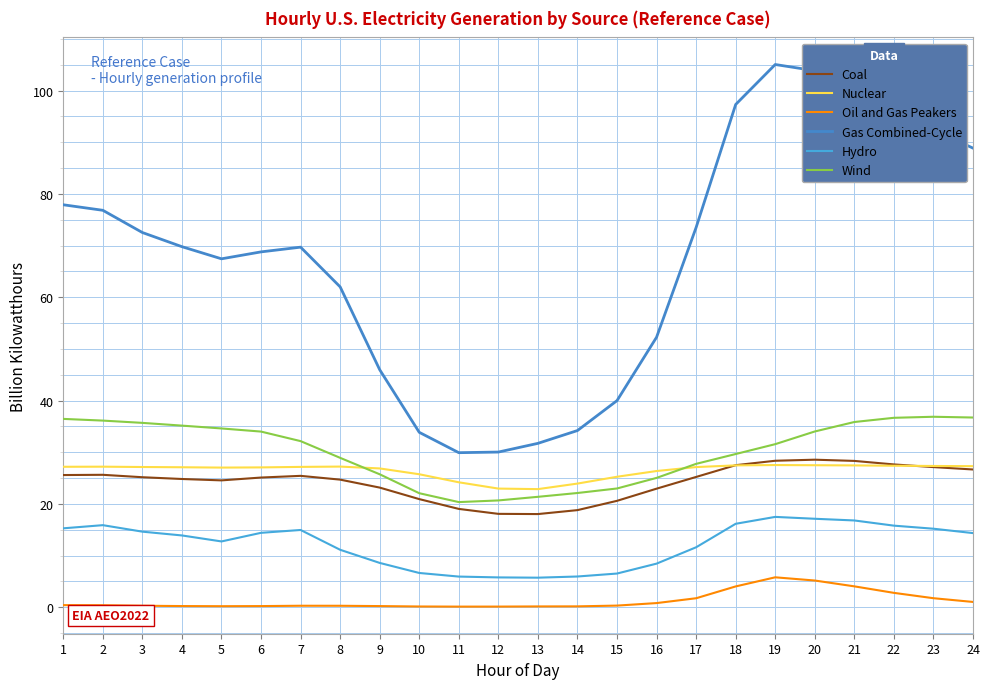

At which category does the chart reach its minimum across all series?

11